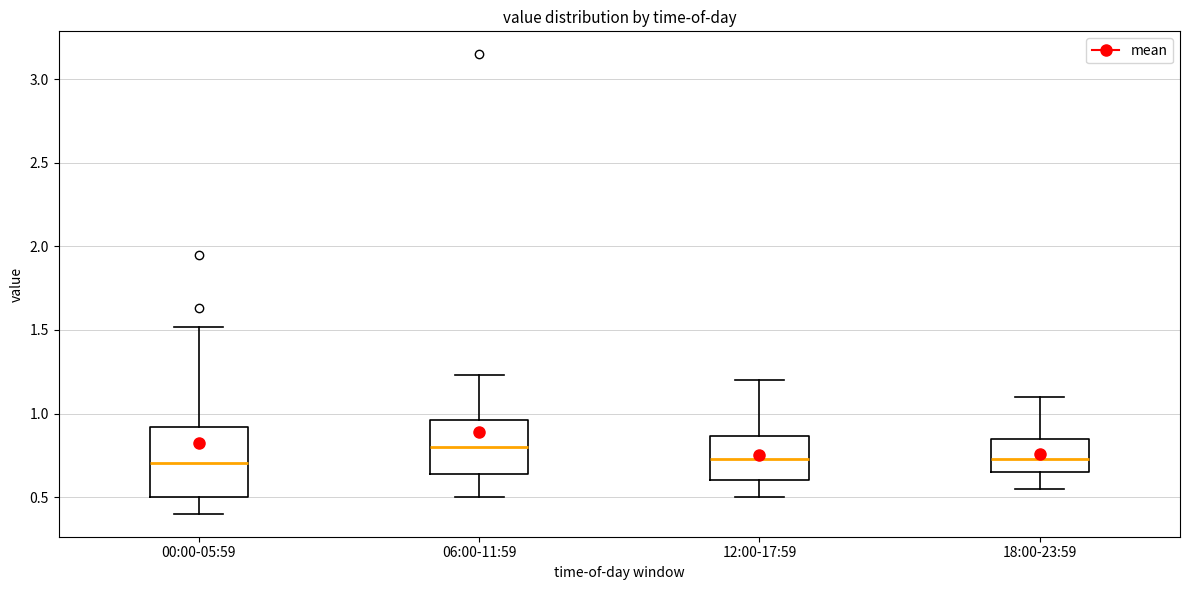

Reading left to right, transcribe this box plot: for each box, give where its median line is, the range the box spans, and where its two whiskers end, as read against the y-axis. The values are not printed on the chart, so give them approximately, as read against the axis.

00:00-05:59: median 0.70, box 0.50 to 0.90, whiskers 0.40 to 1.50
06:00-11:59: median 0.80, box 0.65 to 0.95, whiskers 0.50 to 1.25
12:00-17:59: median 0.75, box 0.60 to 0.85, whiskers 0.50 to 1.20
18:00-23:59: median 0.75, box 0.65 to 0.85, whiskers 0.55 to 1.10